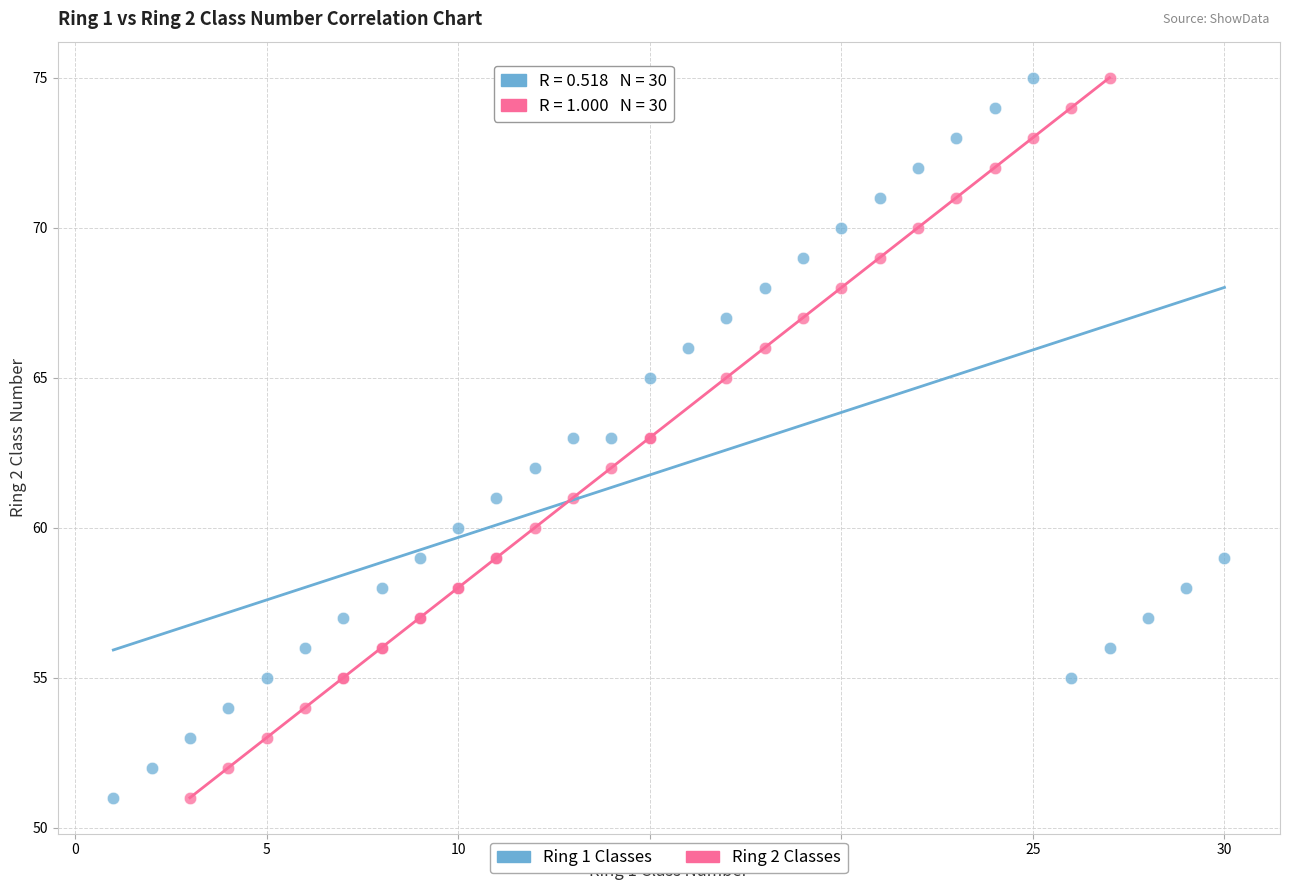

What are all the series names shown in the legend?

Ring 1 Classes, Ring 2 Classes